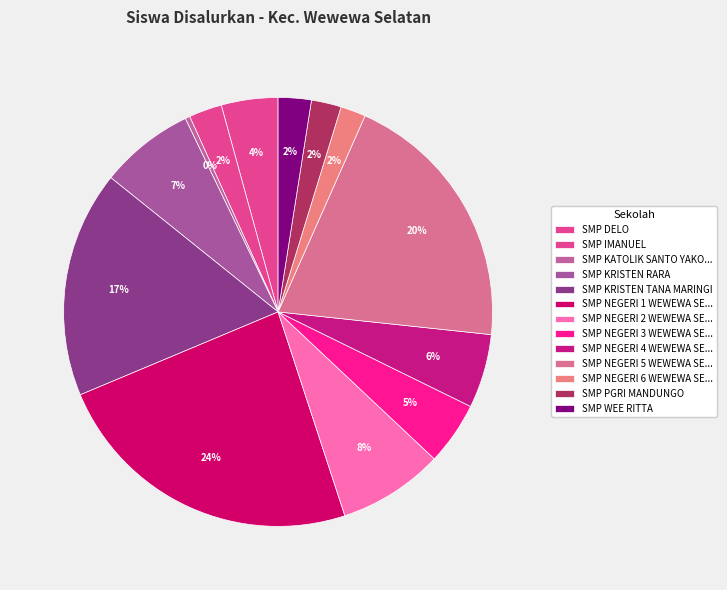

How many segments does this pie chart have?

13